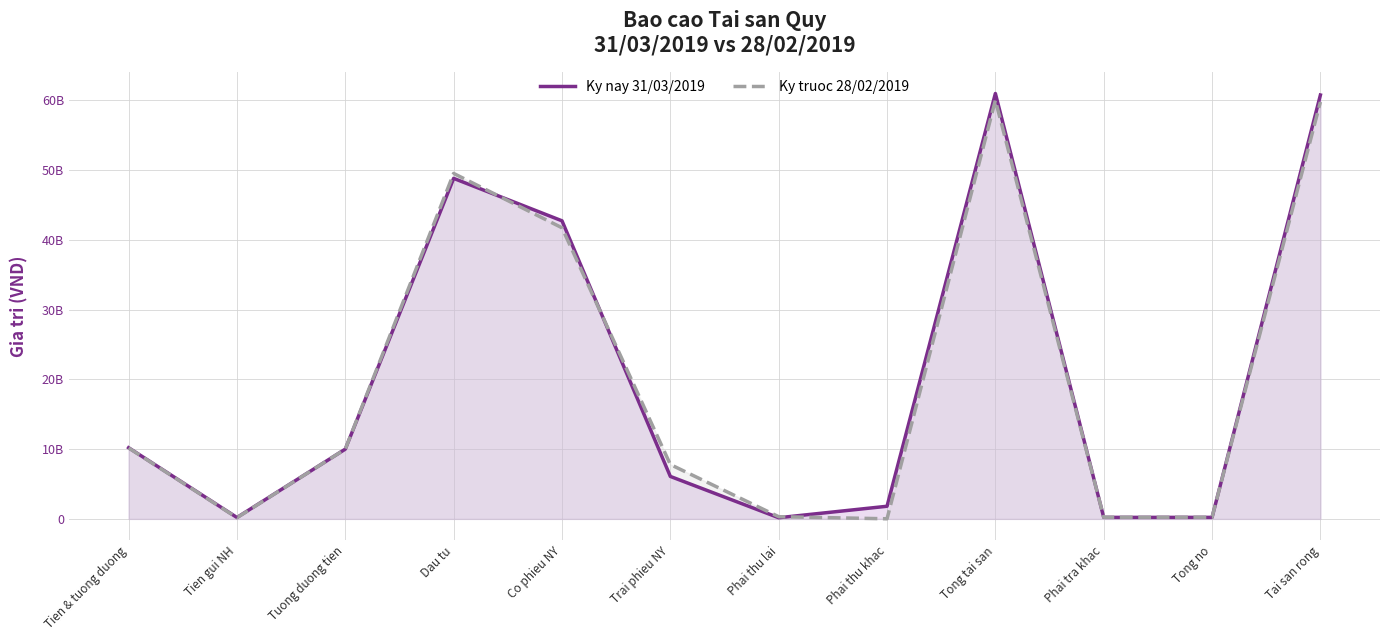

Is the value of Ky nay 31/03/2019 at Tien & tuong duong greater than the value of Ky truoc 28/02/2019 at Tong tai san?

No